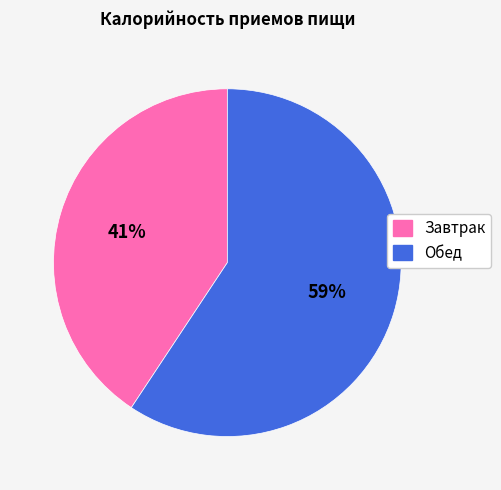

Do Обед and Завтрак together represent more than half of the pie?

Yes